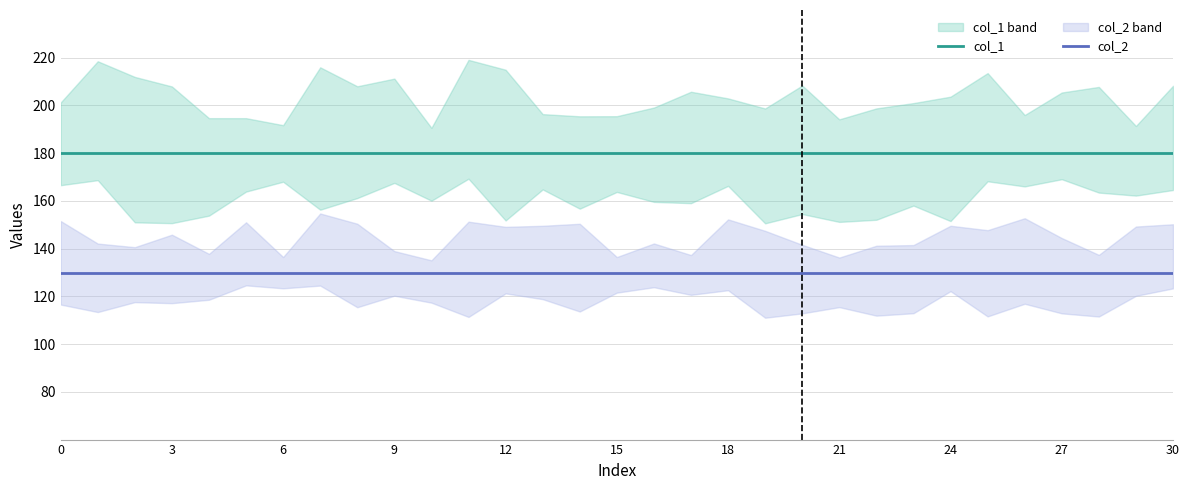

What is the sum of all col_1 values?

5580